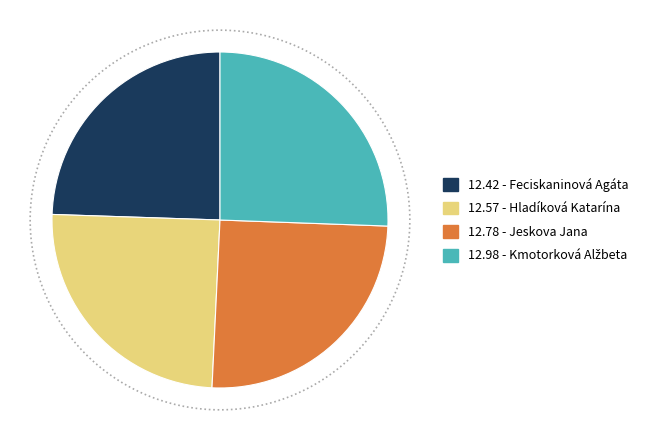

Which category has the smallest portion of the pie?

Feciskaninová Agáta